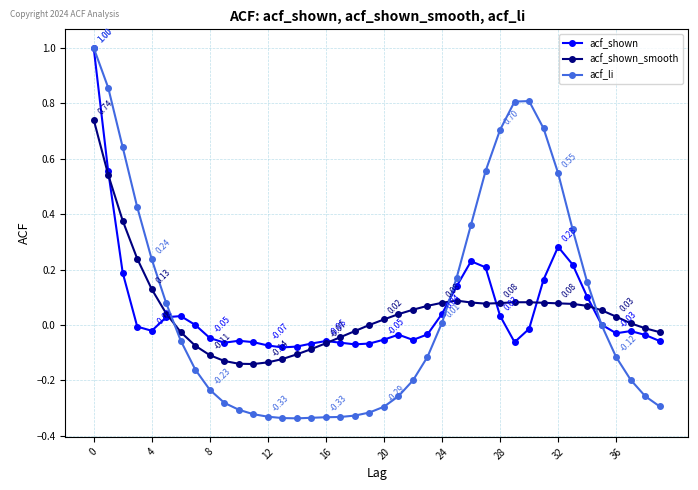

True or false: acf_shown_smooth and acf_li intersect in this chart.

True